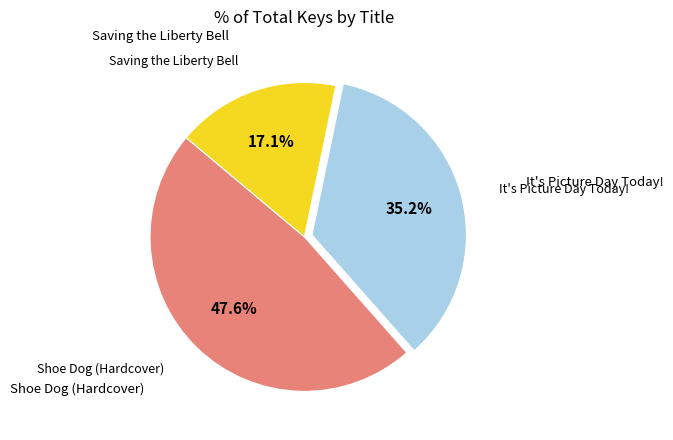

Is there any slice that represents more than half of the pie?

No